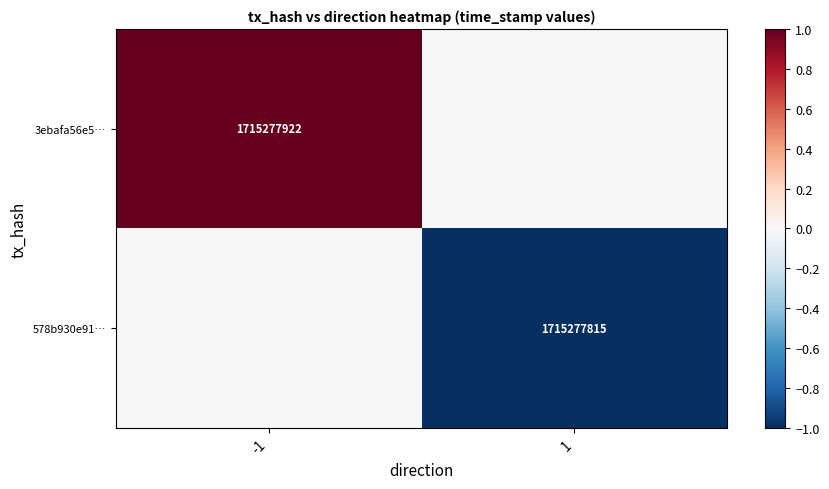

The value of 578b930e91… at 1 is 1715277815. True or false?

True